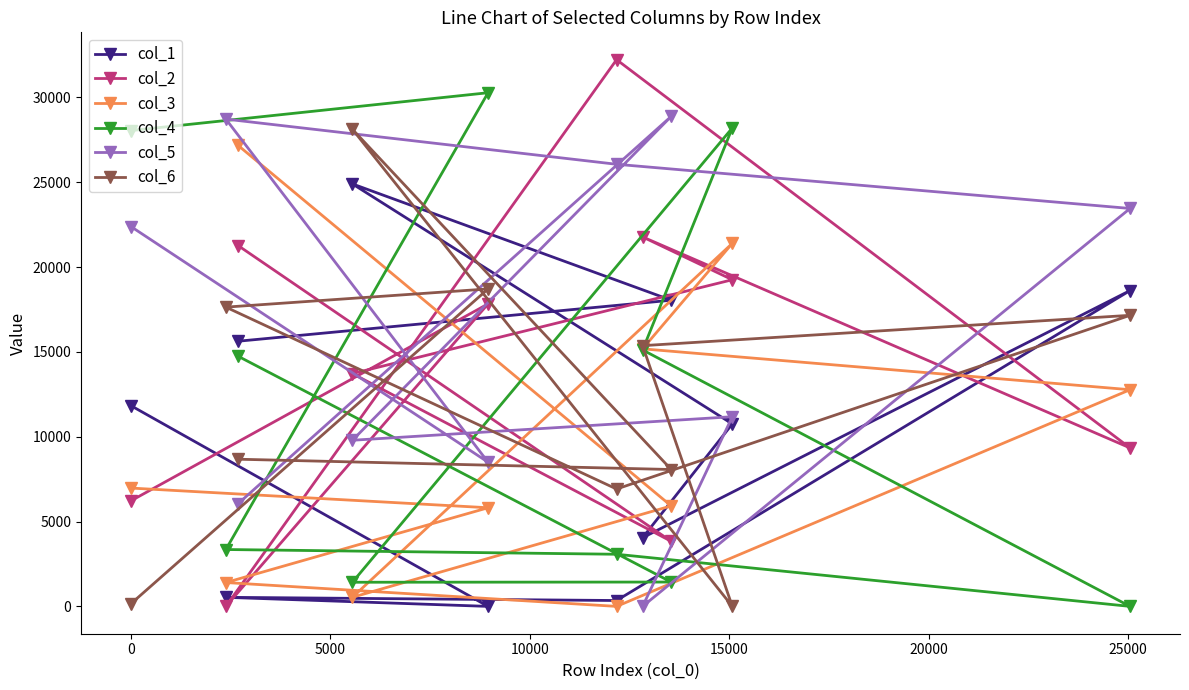

What is the difference between the maximum and minimum values in the col_1 series?

24905